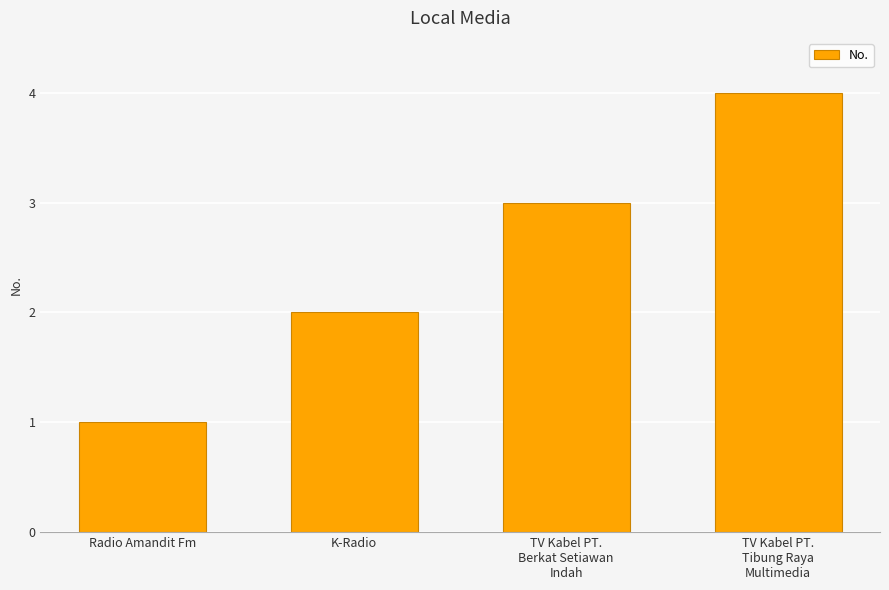

What is the change in value from Radio Amandit Fm to TV Kabel PT.
Tibung Raya
Multimedia?

+3